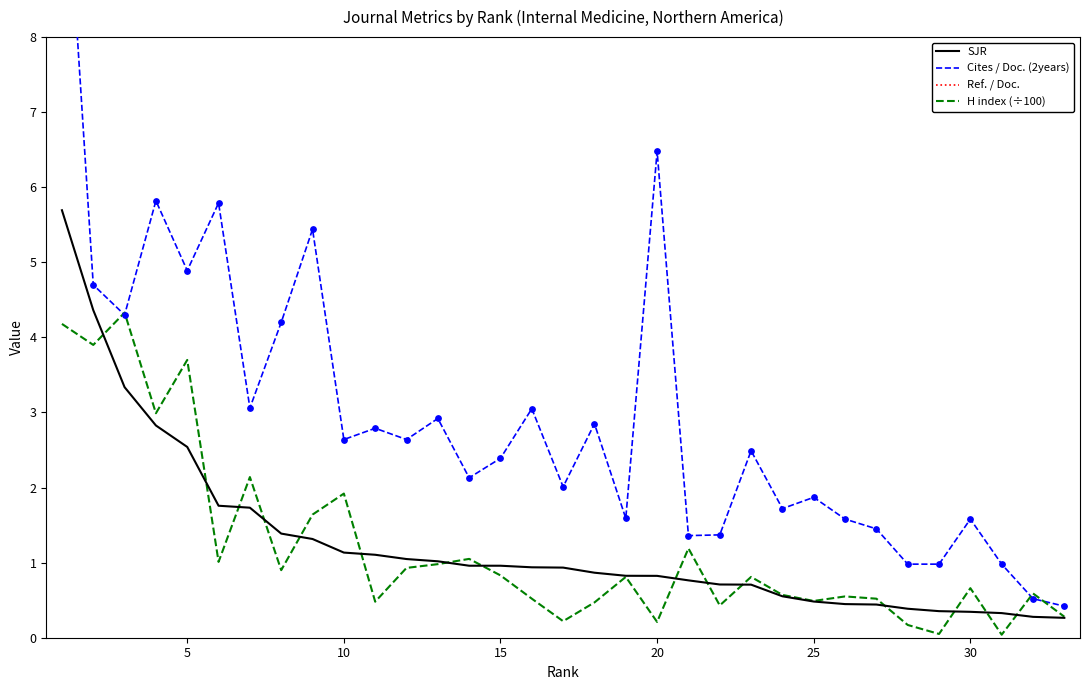

Which series has the largest Y range (max minus min)?

Ref. / Doc.